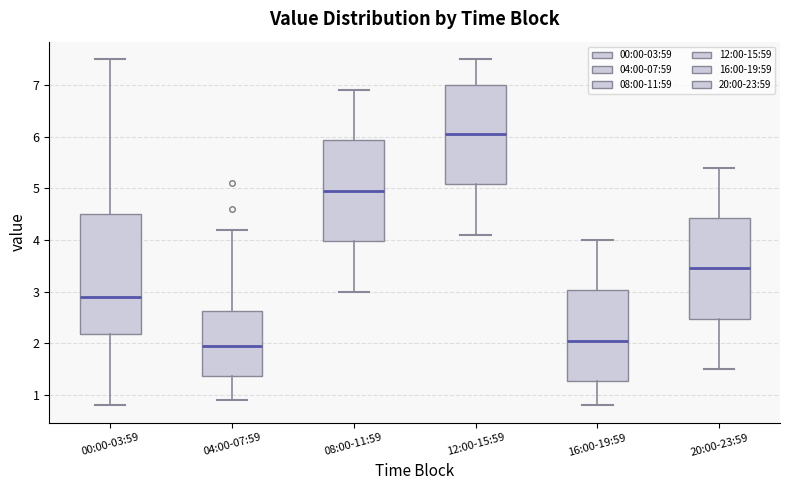

Comparing the boxes themselves (not the whiskers), which one is the tallest?

00:00-03:59